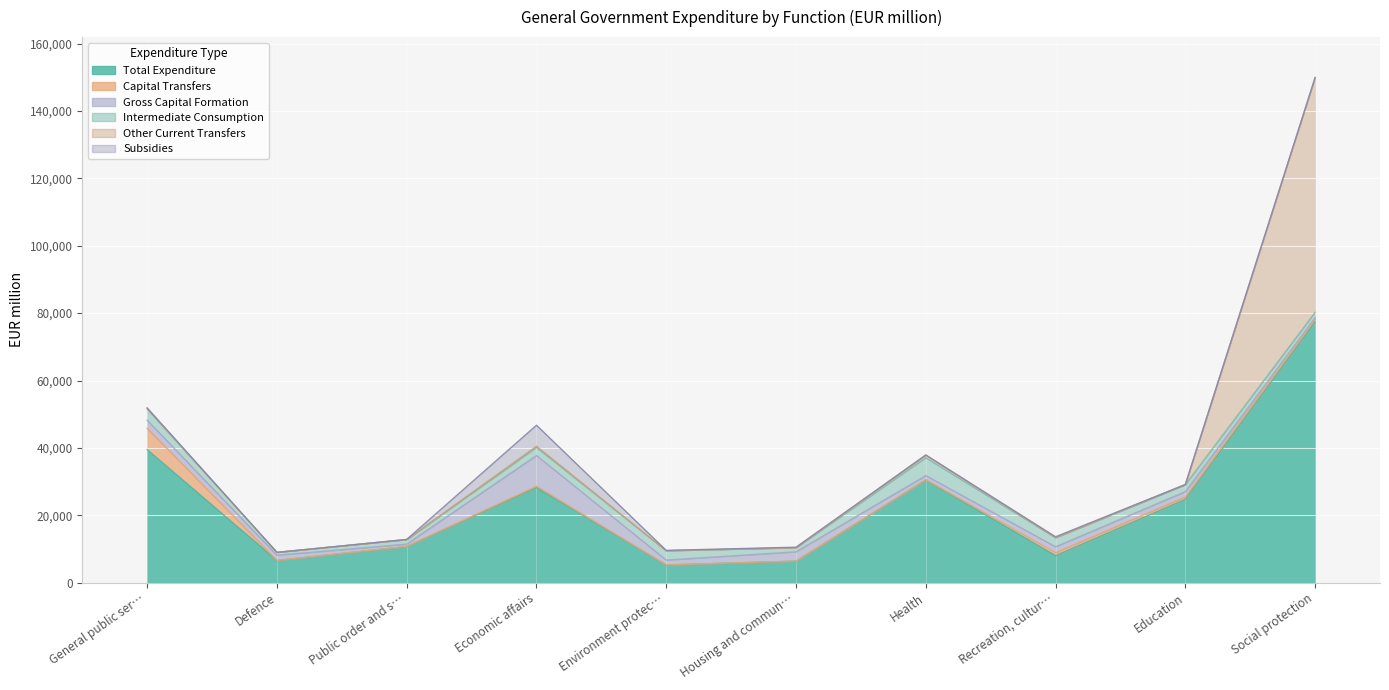

What is the difference between the Other Current Transfers values at General public services and Health?

770